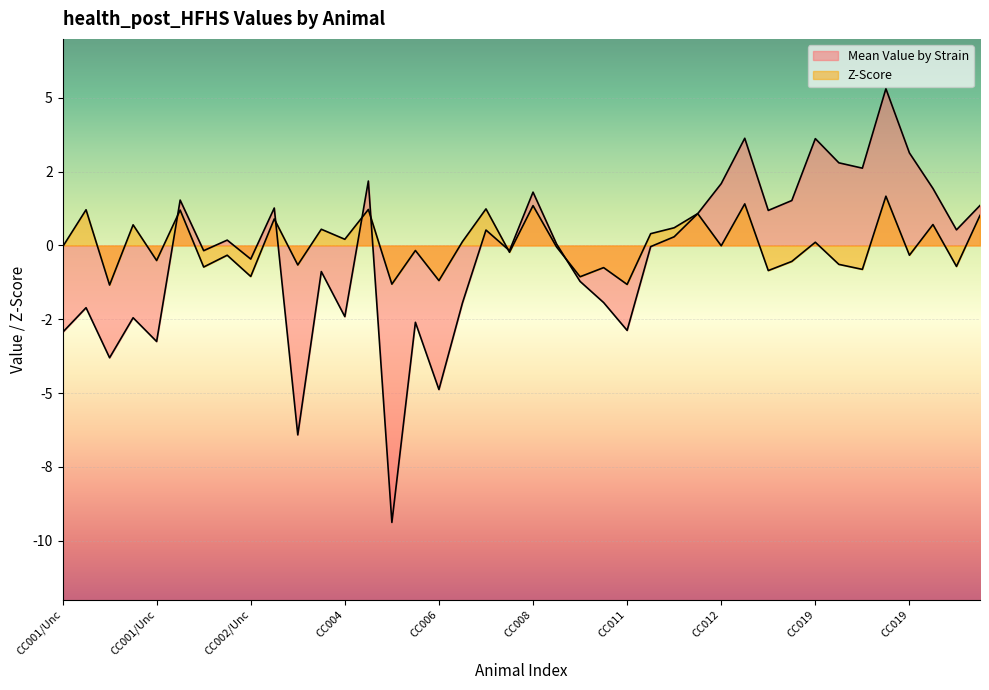

How many times do Mean Value by Strain and Z-Score cross each other?

7